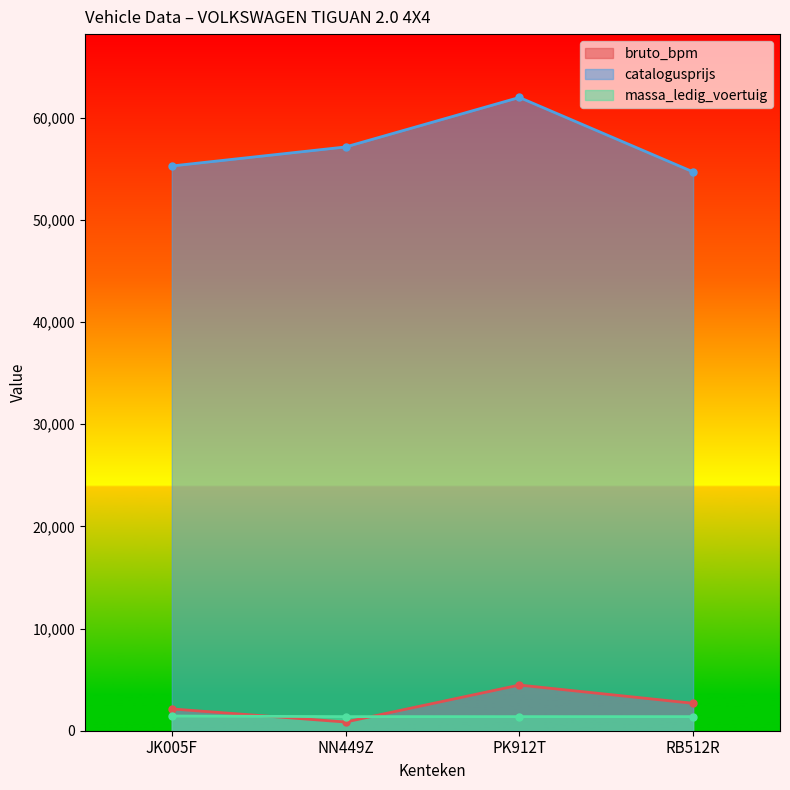

Reading left to right, transcribe all the data shown in this chart.

bruto_bpm: 2135	851	4472	2686
catalogusprijs: 55287	57150	61997	54708
massa_ledig_voertuig: 1440	1380	1380	1380